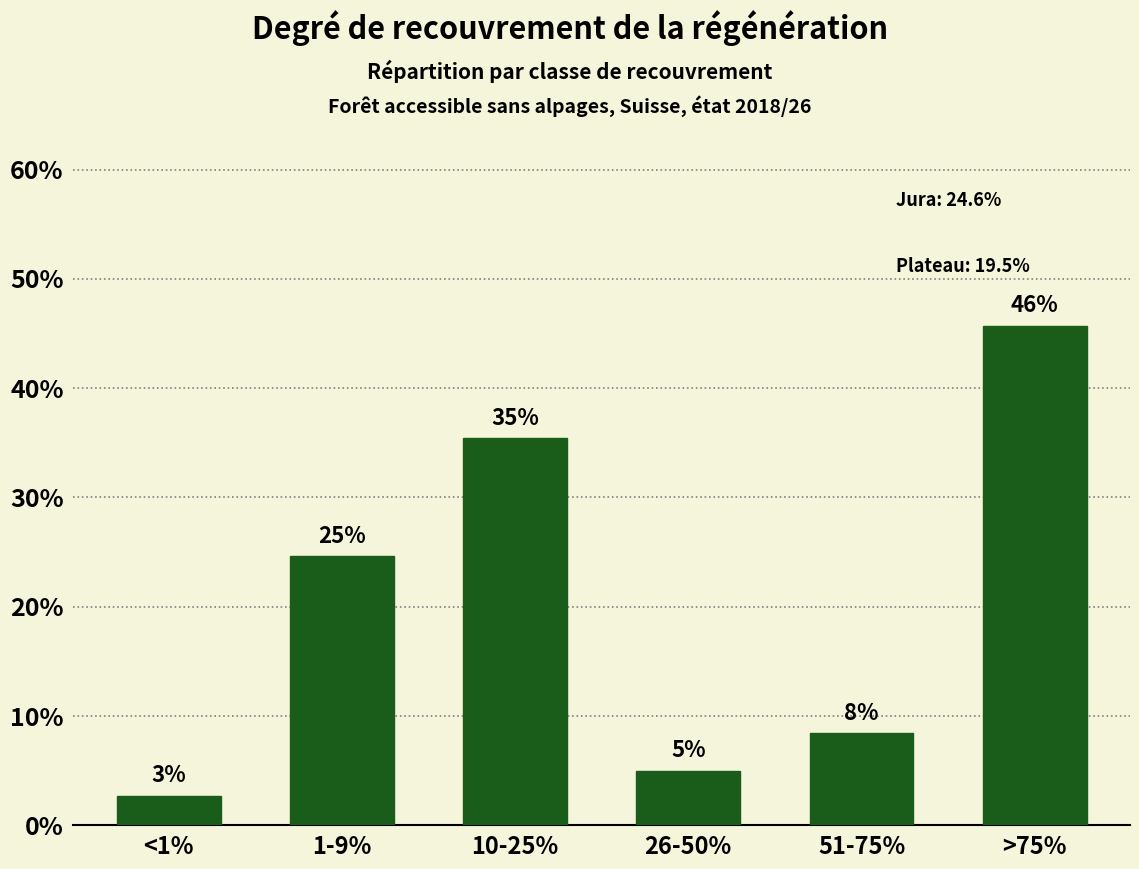

Are the bars horizontal?

No